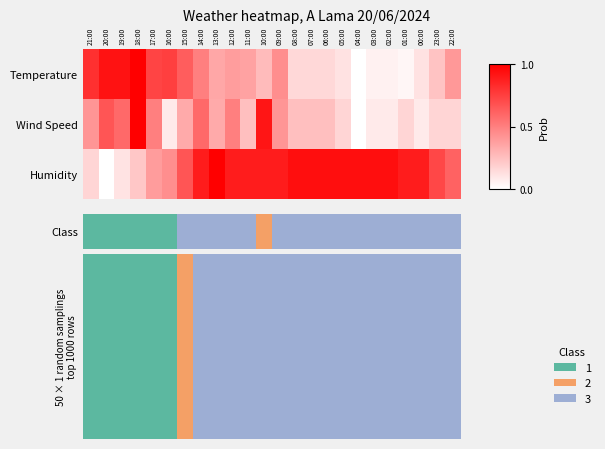

Rank the categories by value from lowest to highest.

20:00, 19:00, 21:00, 18:00, 17:00, 16:00, 22:00, 15:00, 23:00, 14:00, 12:00, 11:00, 10:00, 09:00, 01:00, 00:00, 08:00, 07:00, 06:00, 05:00, 04:00, 03:00, 02:00, 13:00